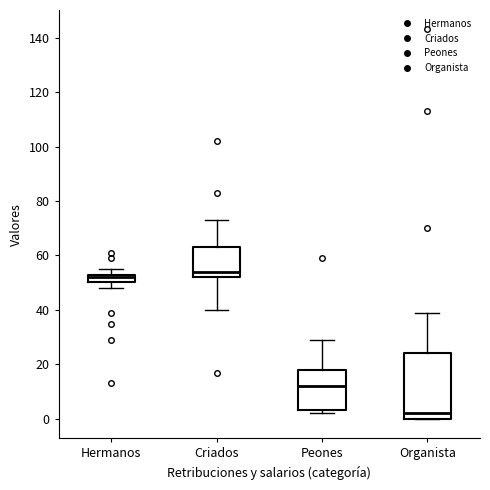

Comparing the boxes themselves (not the whiskers), which one is the tallest?

Organista